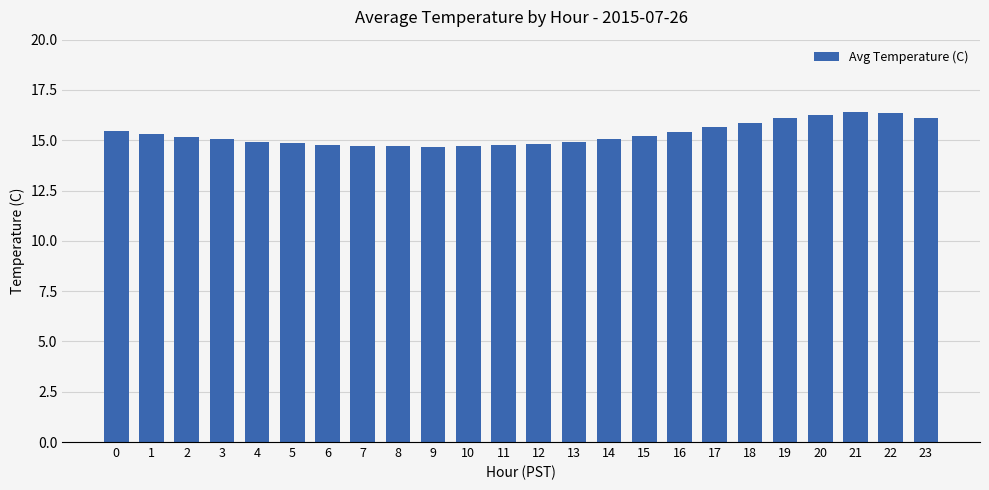

The value at 2 is 15.2. True or false?

True